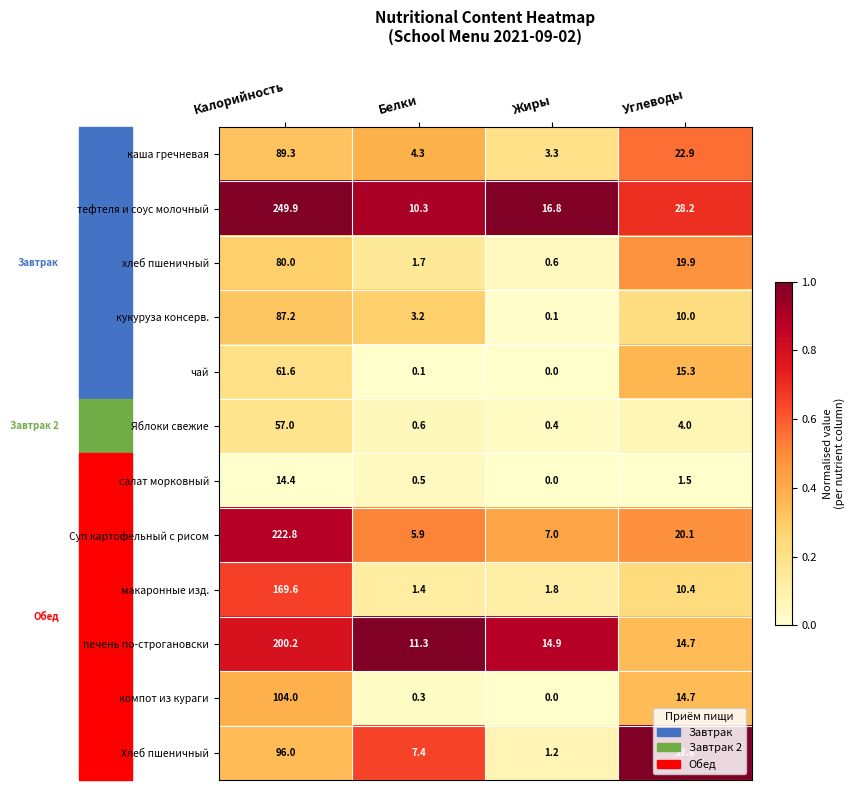

List the series in order of their peak value, highest first.

тефтеля и соус молочный, Суп картофельный с рисом, печень по-строгановски, макаронные изд., компот из кураги, Хлеб пшеничный, каша гречневая, кукуруза консерв., хлеб пшеничный, чай, Яблоки свежие, салат морковный